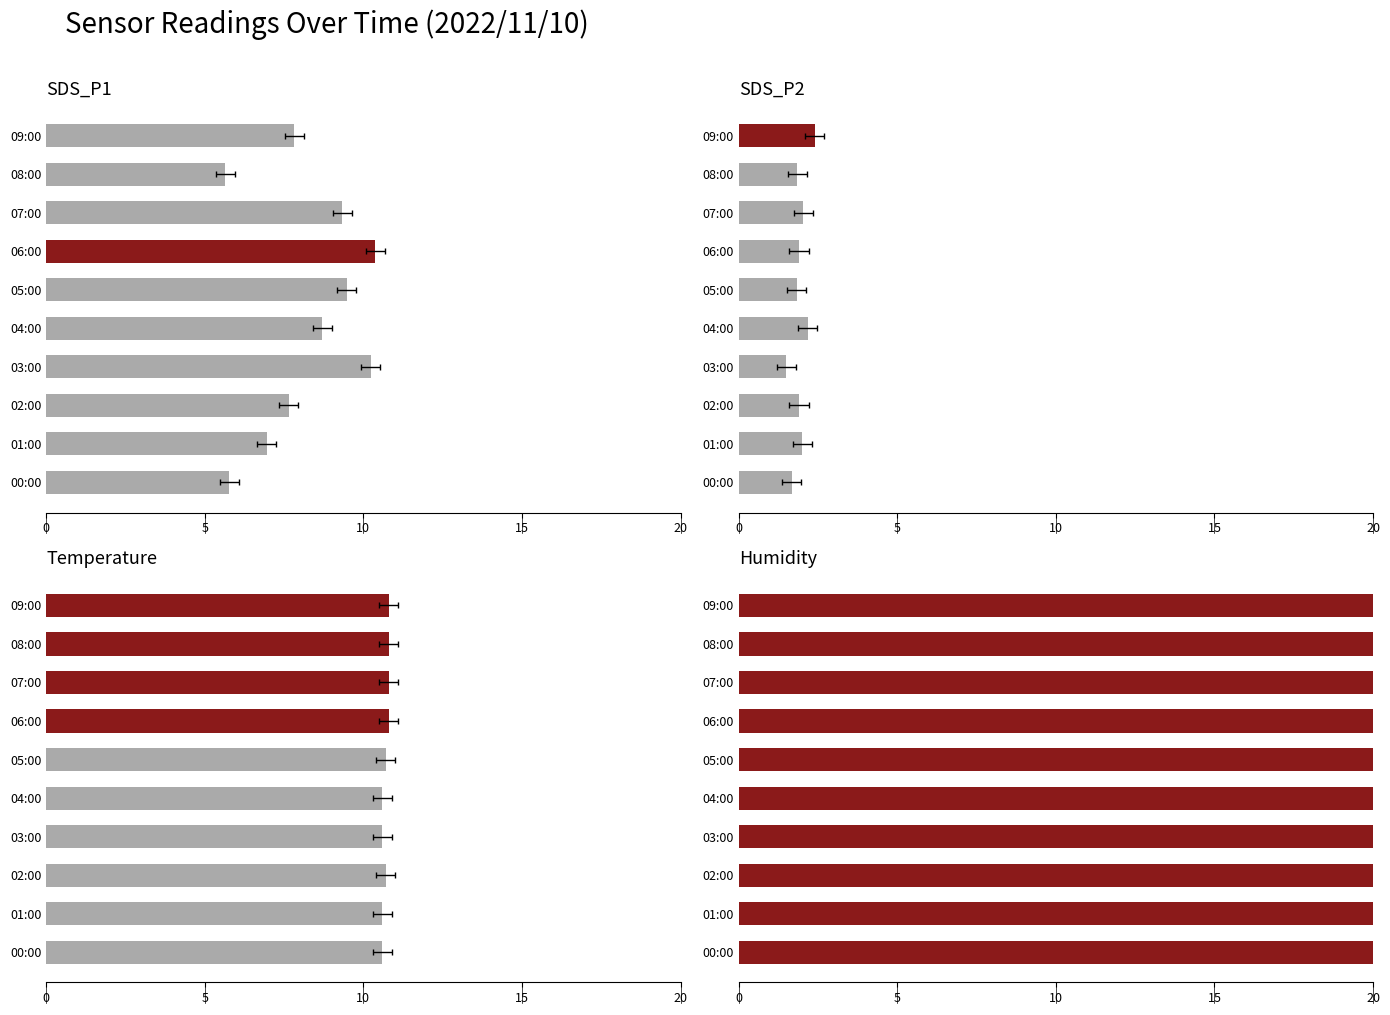

At how many categories does at least one series exceed 1?

10